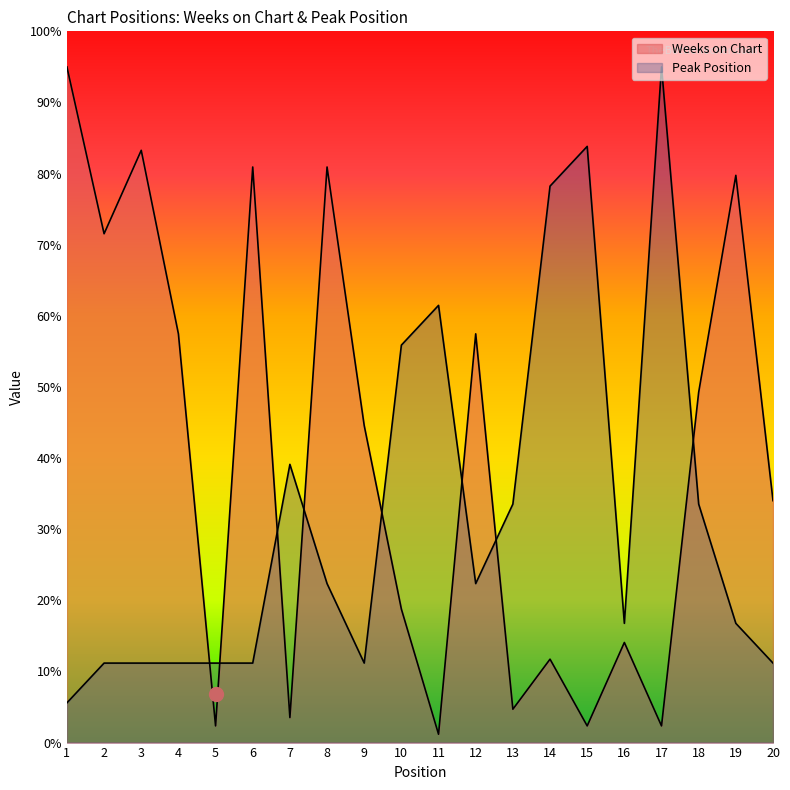

How many interior local valleys does the Weeks on Chart series have?

7